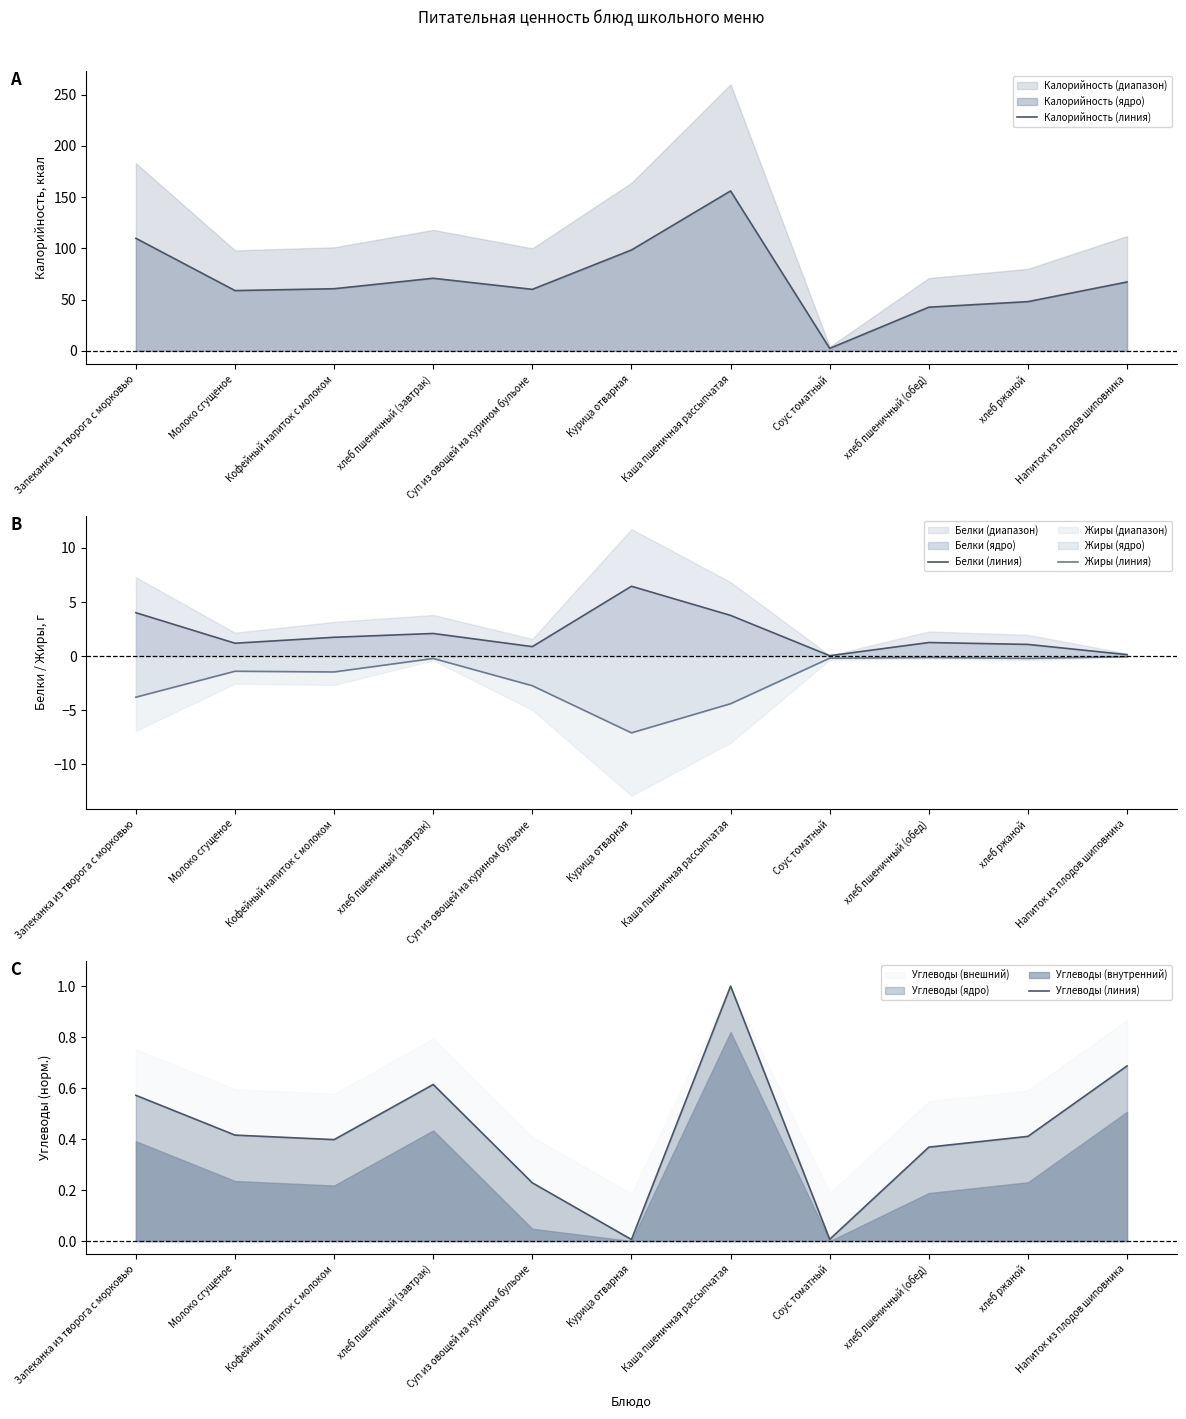

True or false: Калорийность (линия) and Жиры (линия) intersect in this chart.

False